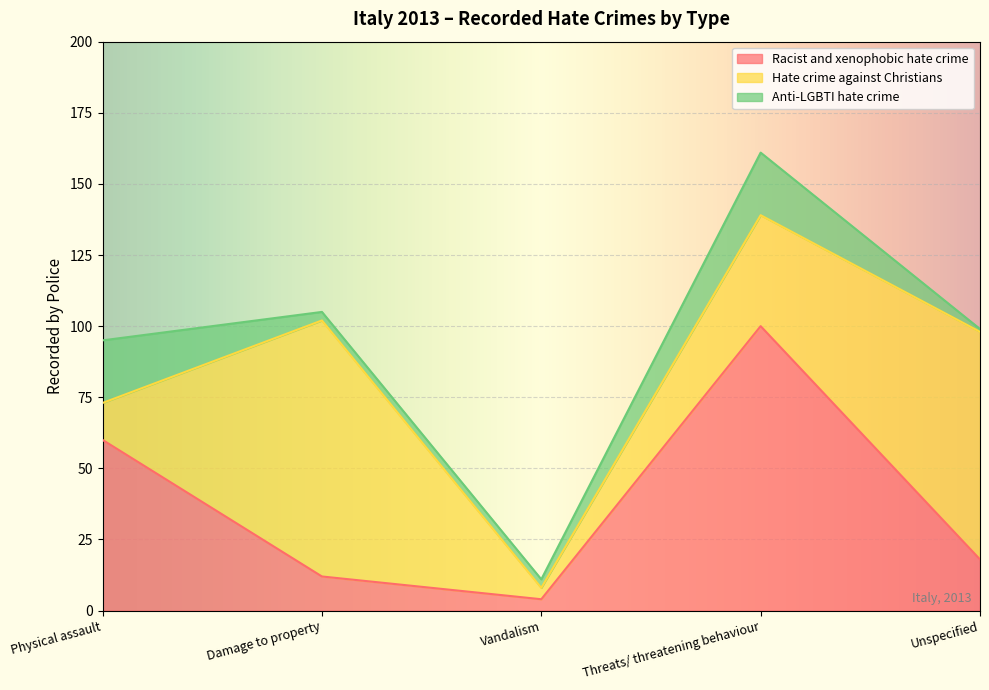

Reading left to right, list all the values displayed in this chart.

Racist and xenophobic hate crime: 60	12	4	100	18
Hate crime against Christians: 13	90	4	39	80
Anti-LGBTI hate crime: 22	3	3	22	1